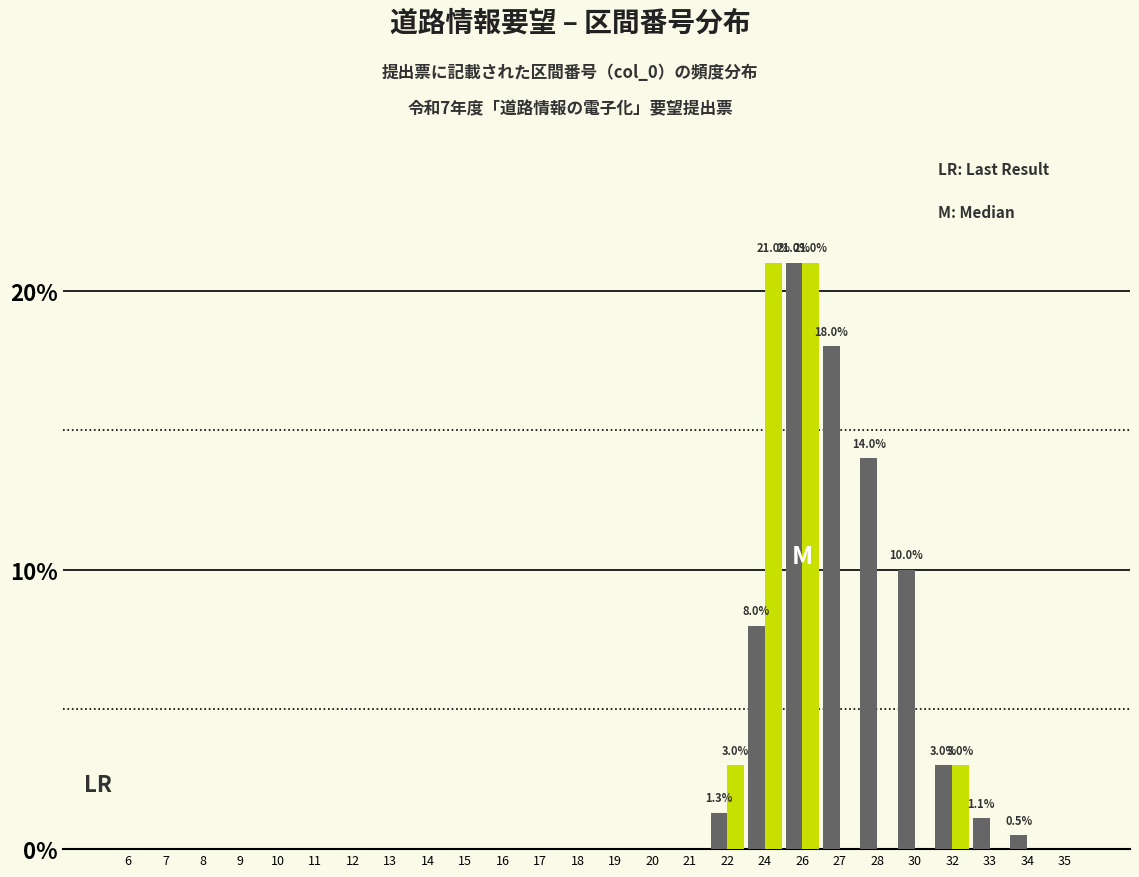

At which category is the sum across all series the highest?

26